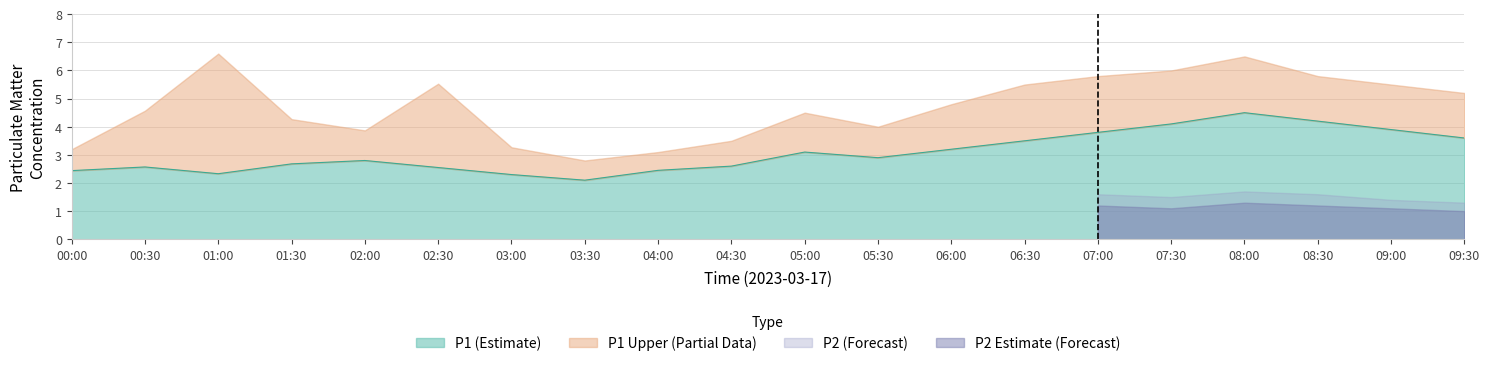

True or false: P2_upper and P1_upper cross at least once.

False